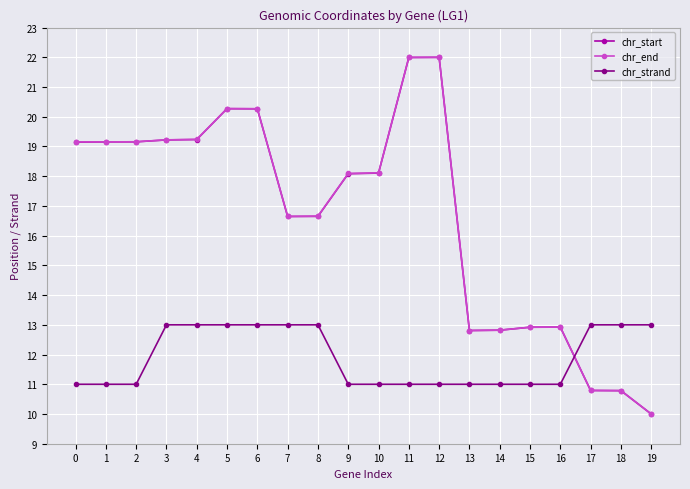

The value of chr_start at 2 is 19.2. True or false?

True